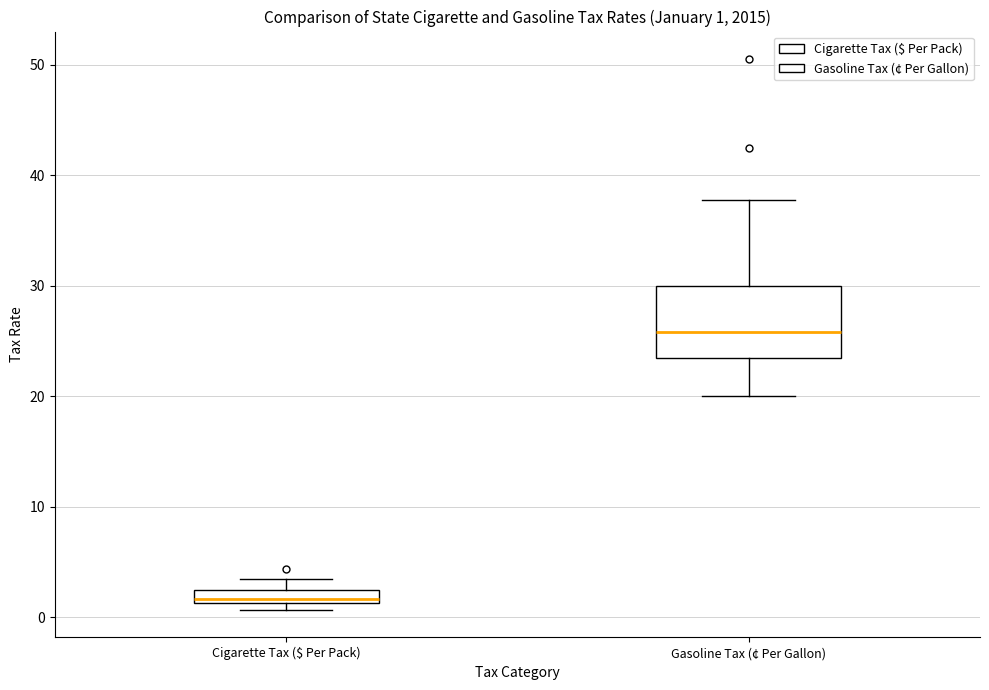

Which box is the tallest, from its lower edge to its upper edge?

Gasoline Tax (¢ Per Gallon)